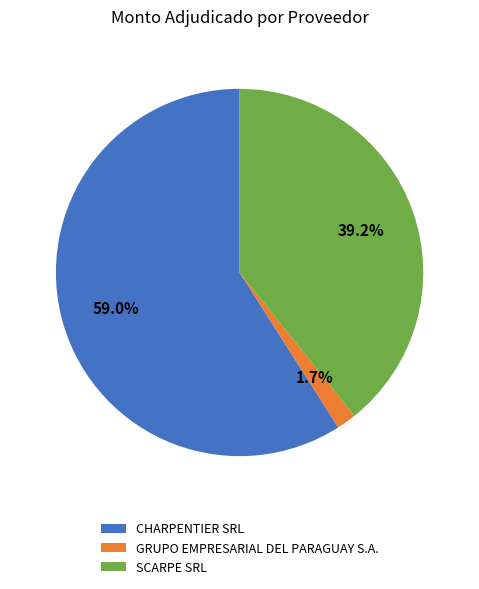

Combined, what portion of the pie is CHARPENTIER SRL and GRUPO EMPRESARIAL DEL PARAGUAY S.A.?

60.8%